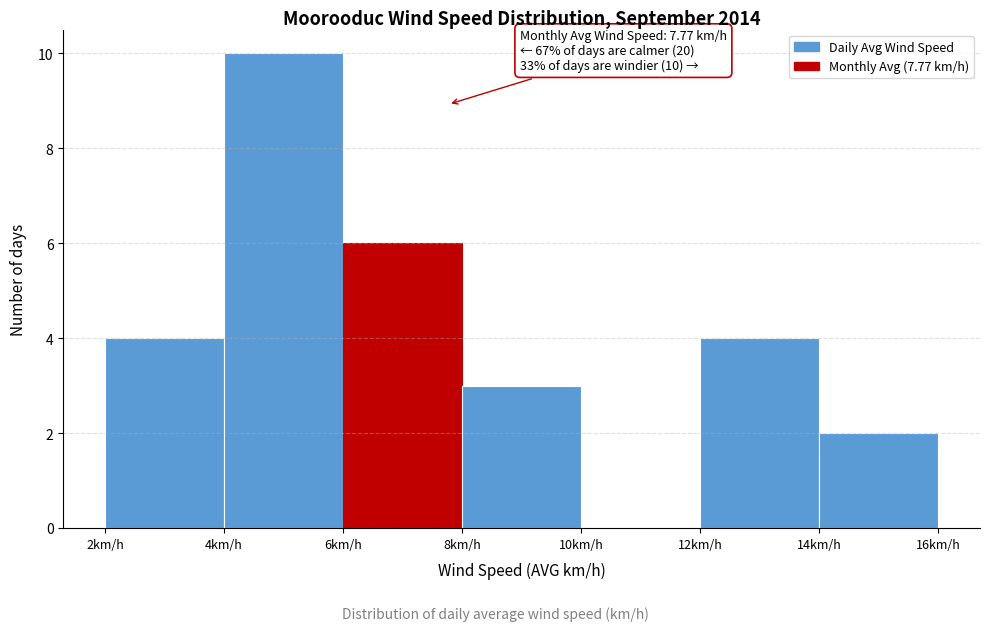

Which range on the x-axis has the tallest bar?

4 to 6